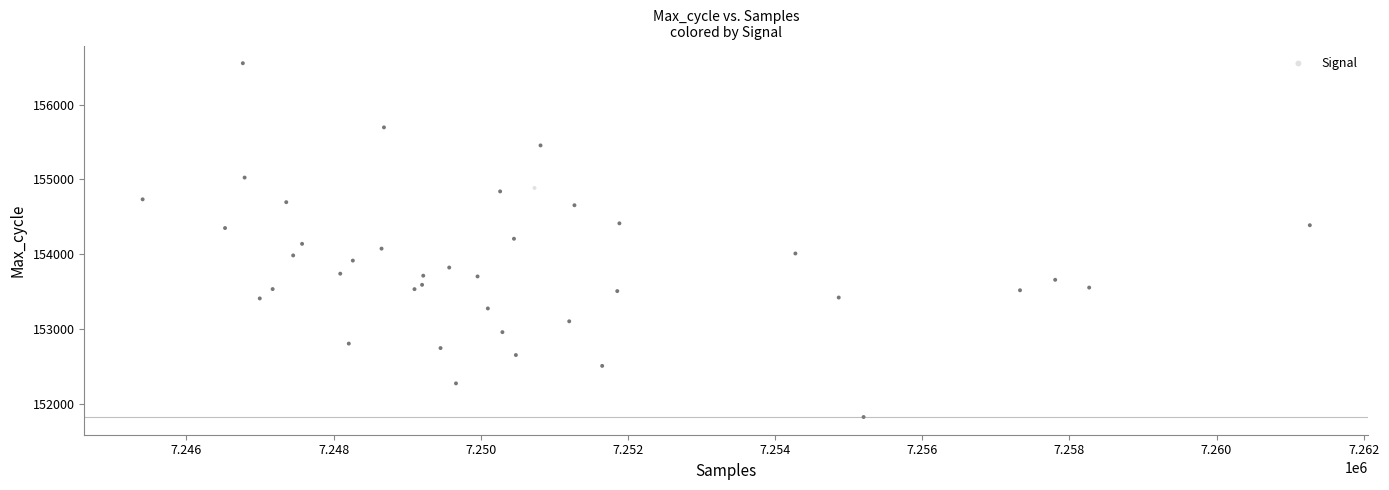

What is the range of X values (max minus min)?

15864